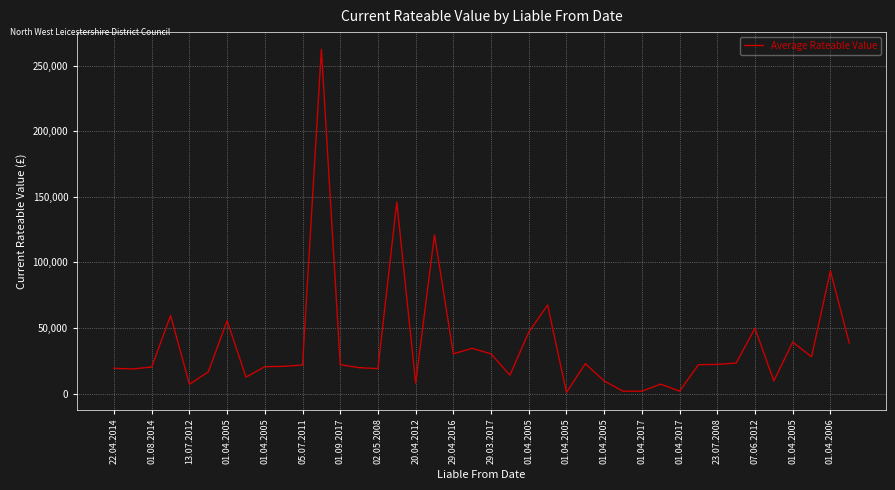

What is the greatest value displayed?

262500